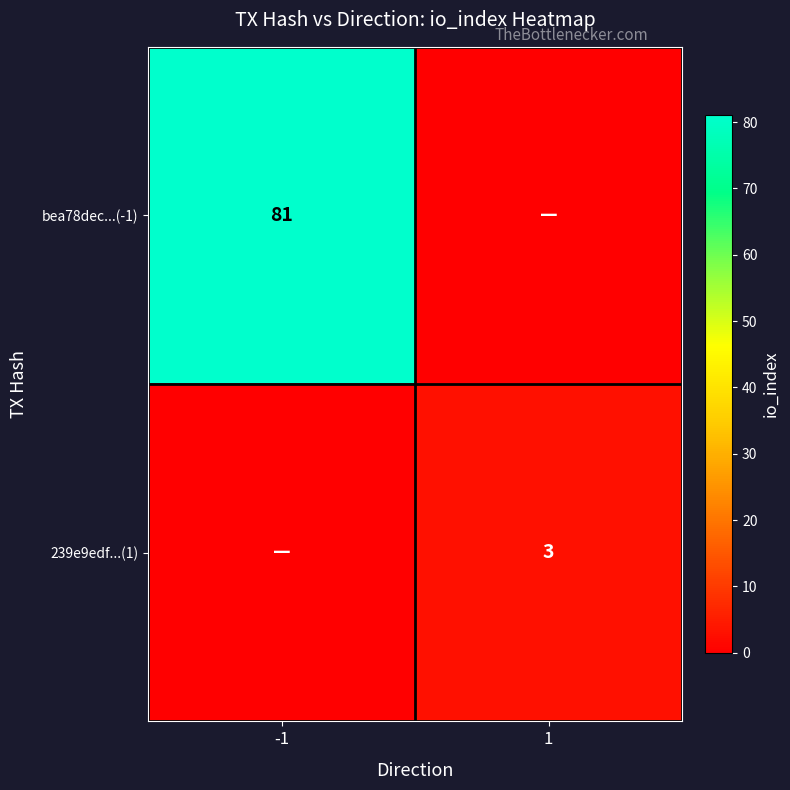

The bea78dec...(-1) series shows 123 at -1. True or false?

False